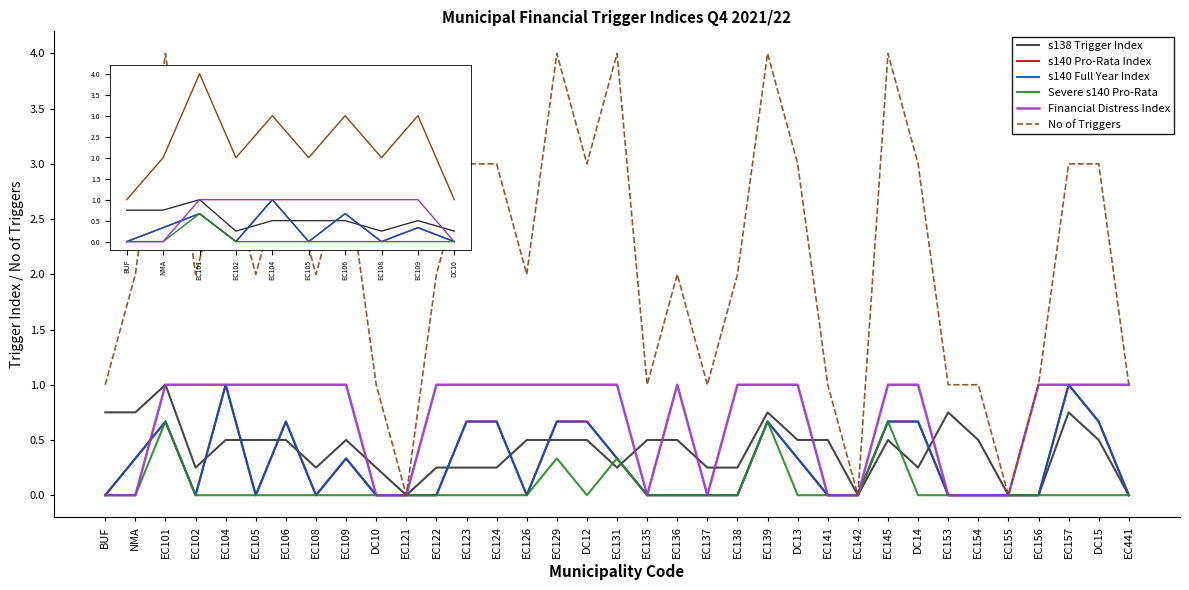

True or false: No of Triggers and s140 Pro-Rata Index cross at least once.

False